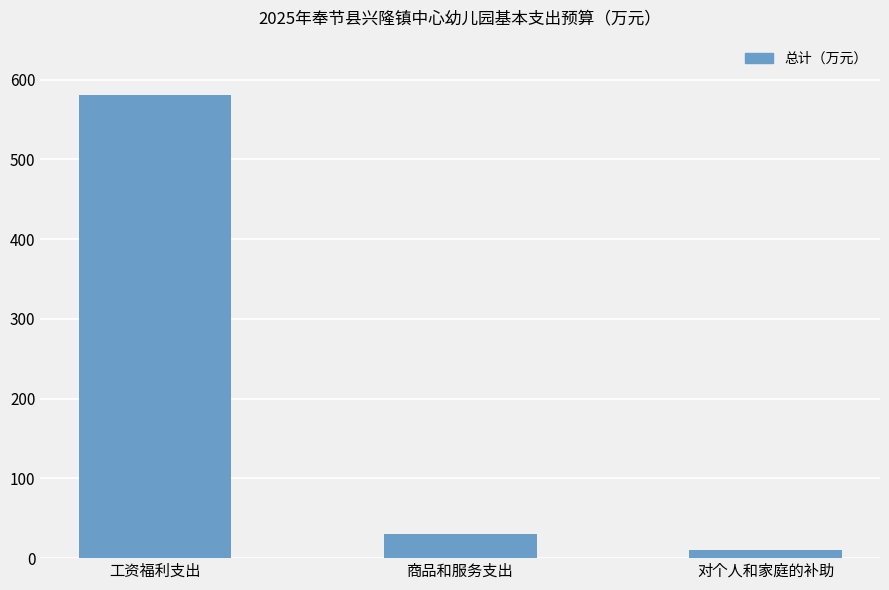

What is the value of the 1st bar from the left?

580.1